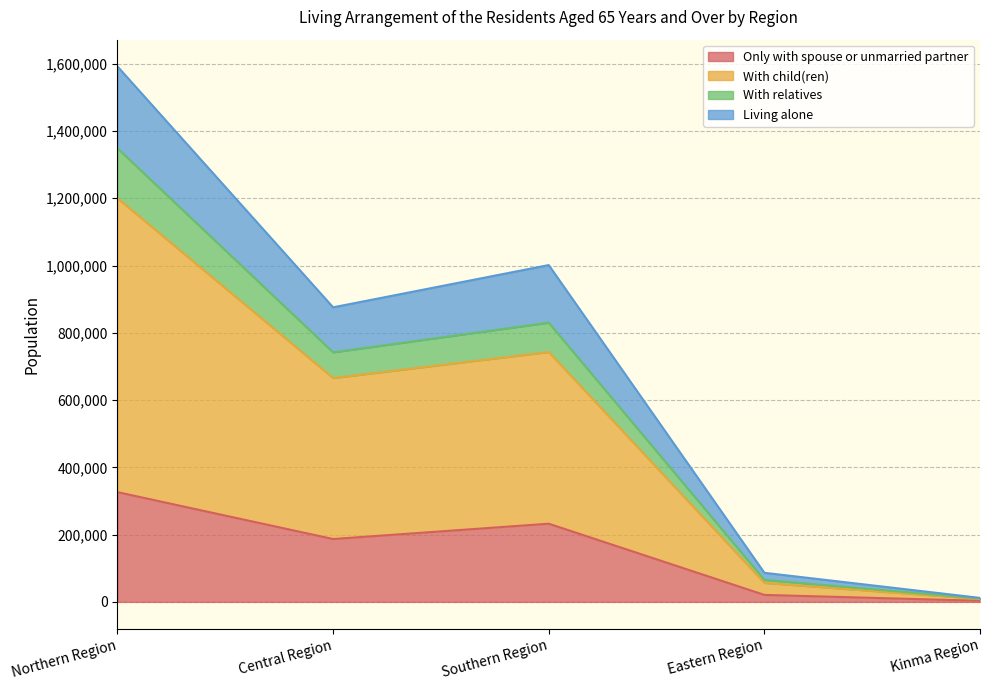

Between Northern Region and Eastern Region, which is larger?

Northern Region